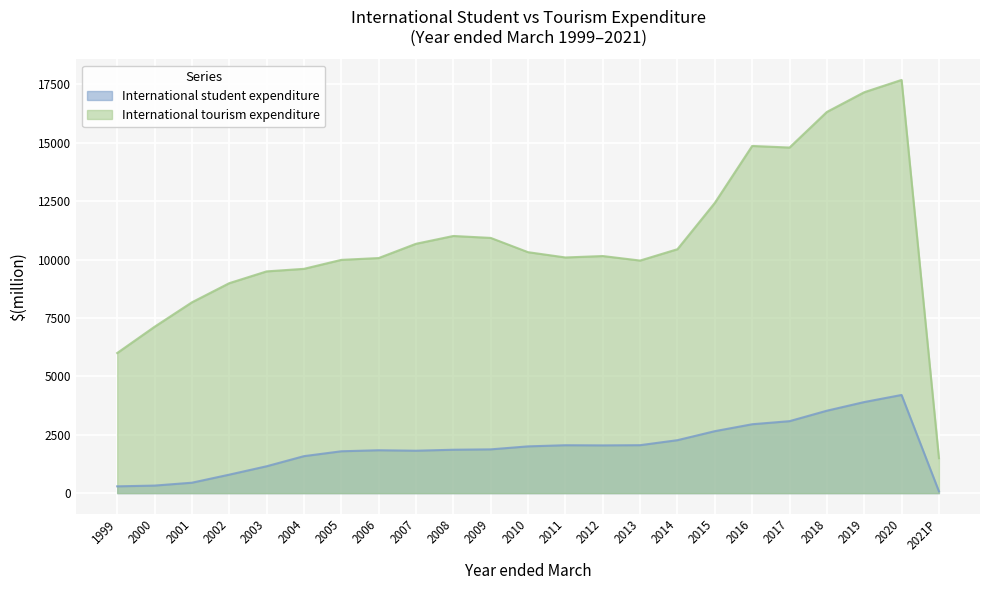

In International student expenditure, how many points are lower than both neighbors (excluding endpoints)?

2